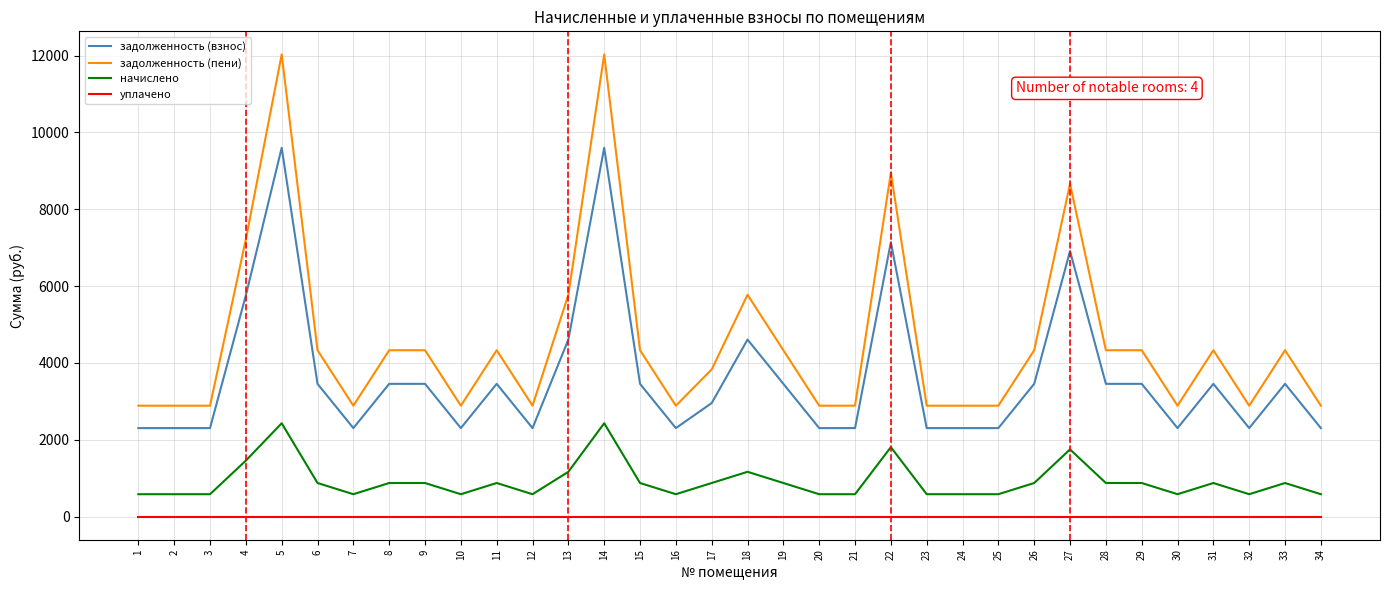

What is the maximum value for задолженность (пени)?

12030.0